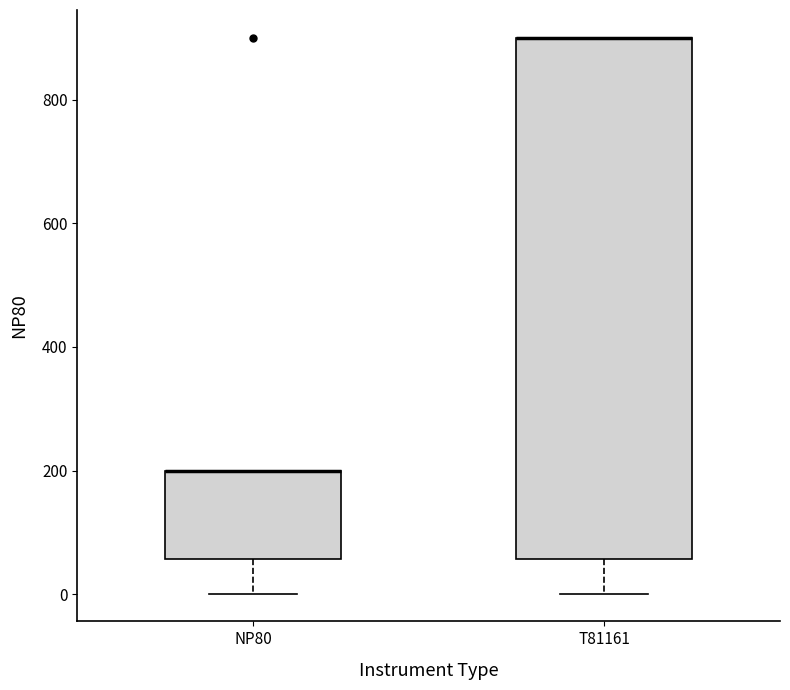

Comparing the boxes themselves (not the whiskers), which one is the tallest?

T81161